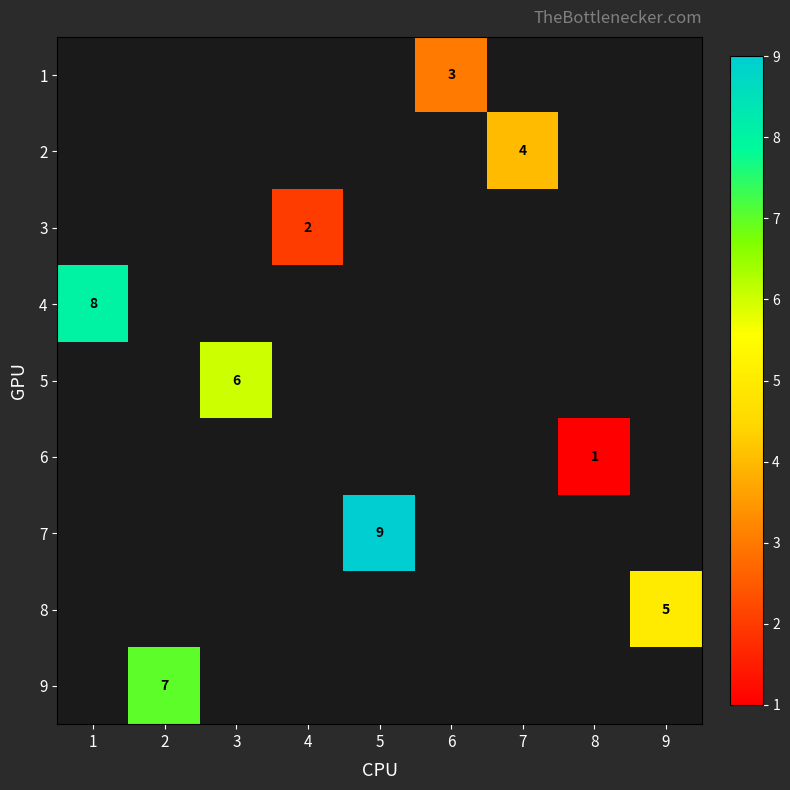

The 7 series shows 14 at 5. True or false?

False